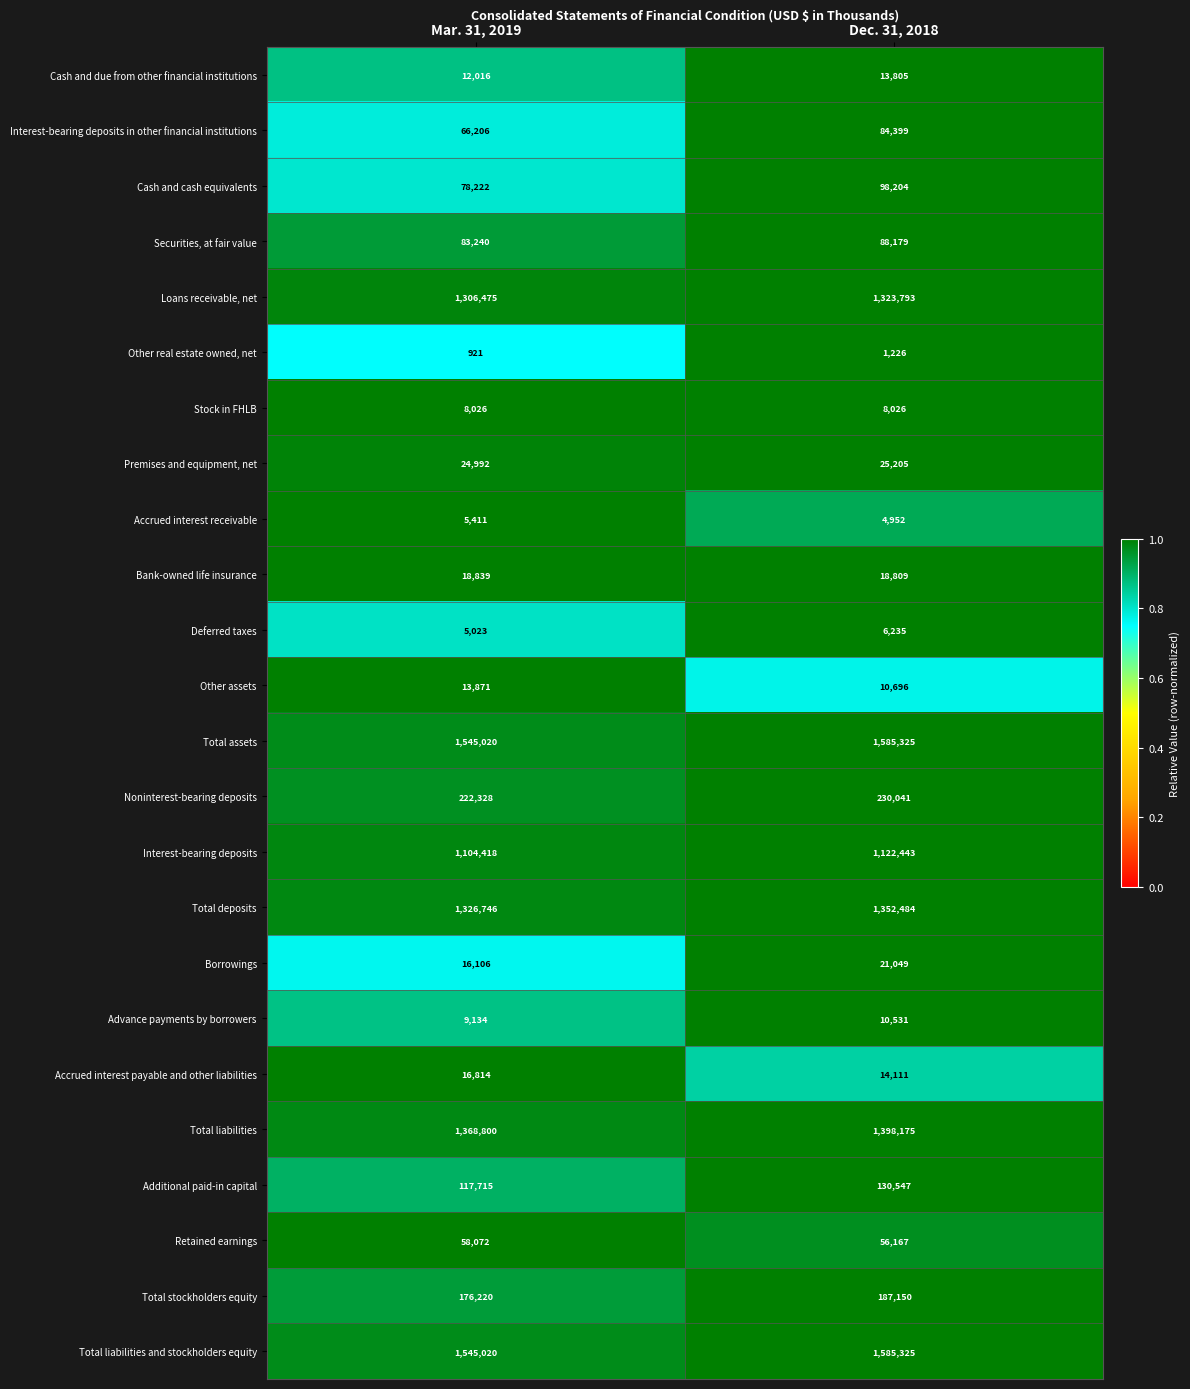

The Other real estate owned, net series shows 1226 at Dec. 31, 2018. True or false?

True